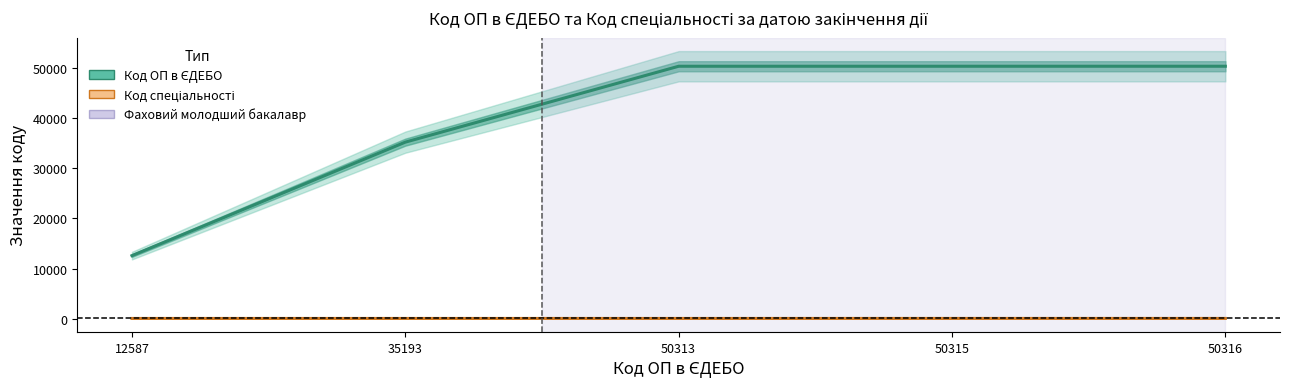

List the series in order of their peak value, highest first.

Код ОП в ЄДЕБО, Код спеціальності